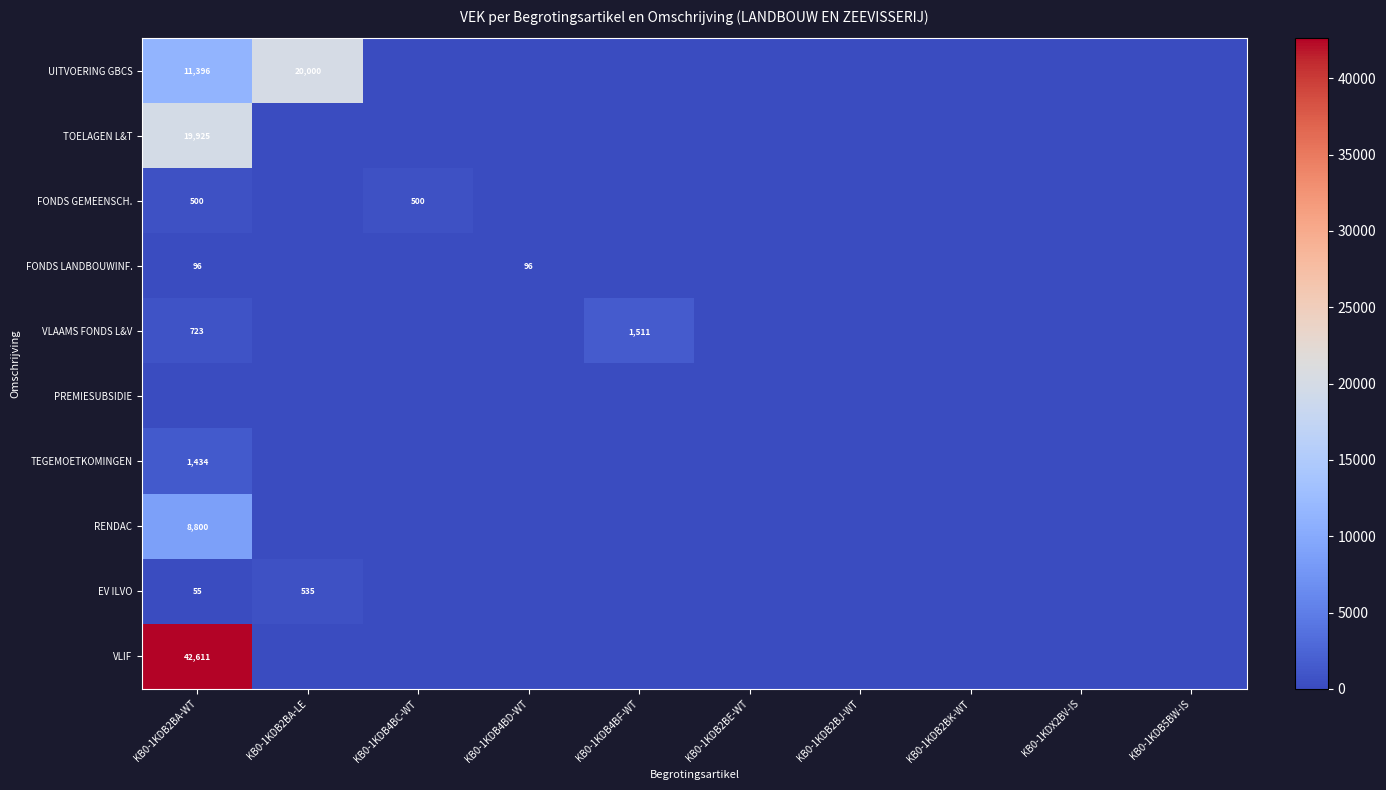

Is it true that VLIF equals -29774 at KB0-1KDB4BF-WT?

False